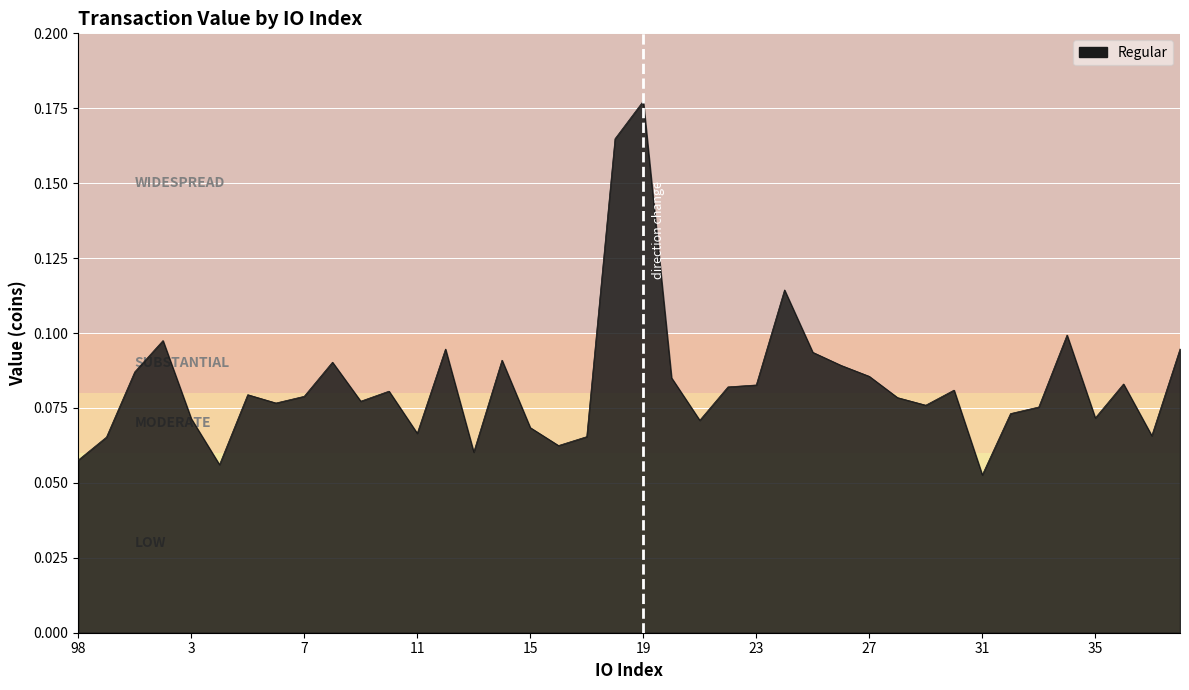

How many lines are shown in the chart?

1